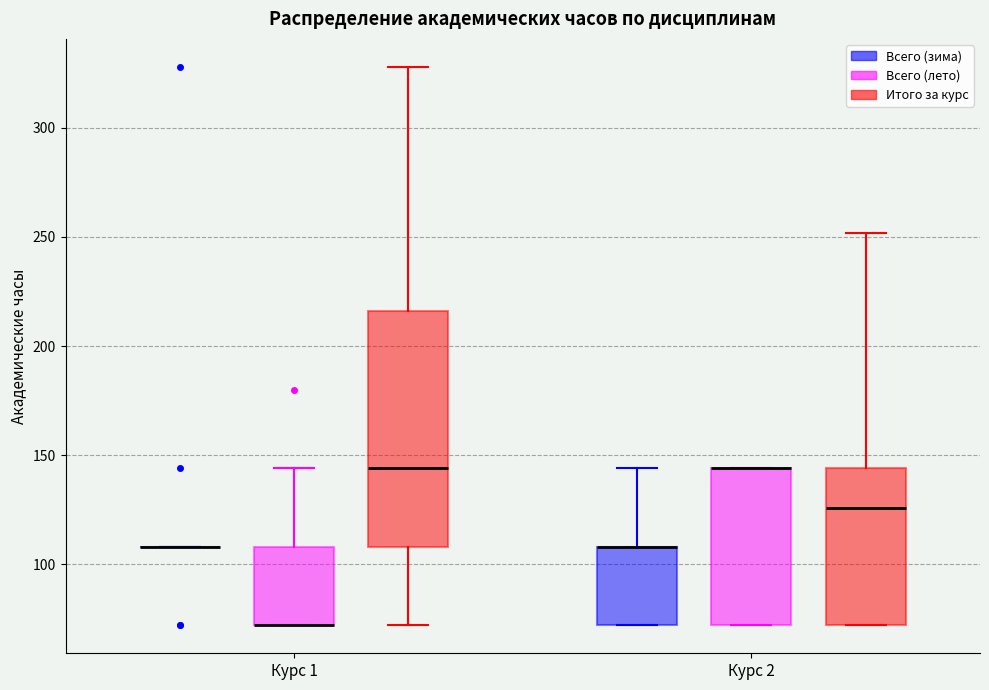

Reading left to right, read every box against the y-axis: the position of its median line, the range the box covers, and the ends of its whiskers. The values are not printed on the chart, so give them approximately, as read against the axis.

Курс 1 (Всего (зима)): box collapsed to a line at 110, whiskers 110 to 110
Курс 1 (Всего (лето)): median 70 (drawn on the box's lower edge), box 70 to 110, whiskers 70 to 145
Курс 1 (Итого за курс): median 145, box 110 to 215, whiskers 70 to 330
Курс 2 (Всего (зима)): median 110 (drawn on the box's upper edge), box 70 to 110, whiskers 70 to 145
Курс 2 (Всего (лето)): median 145 (drawn on the box's upper edge), box 70 to 145, whiskers 70 to 145
Курс 2 (Итого за курс): median 125, box 70 to 145, whiskers 70 to 250